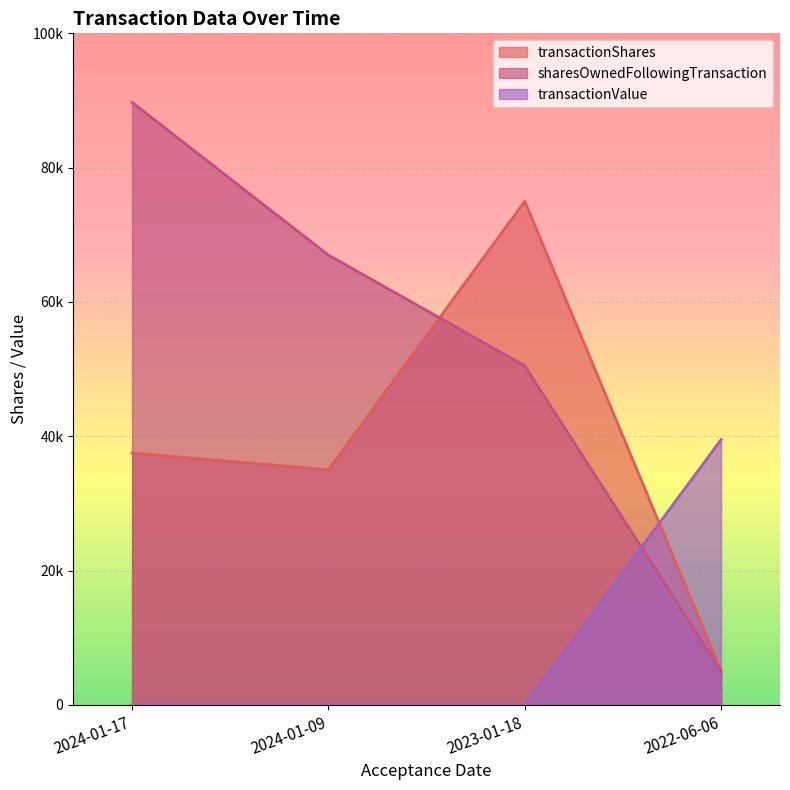

What are all the series names shown in the legend?

transactionShares, sharesOwnedFollowingTransaction, transactionValue